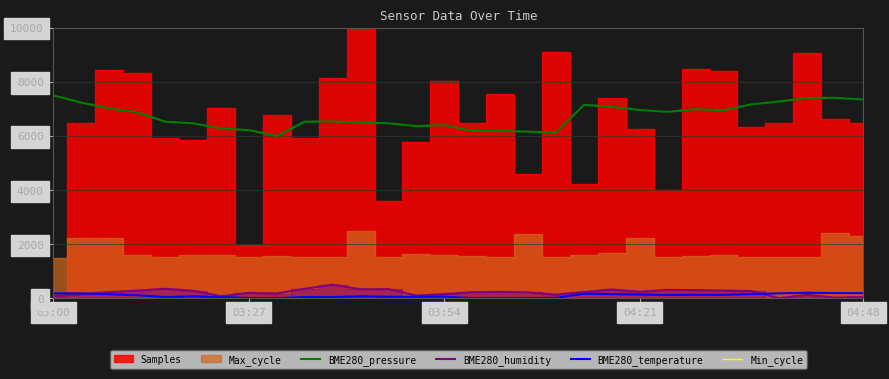

What is the label of the 14th point from the right?

16